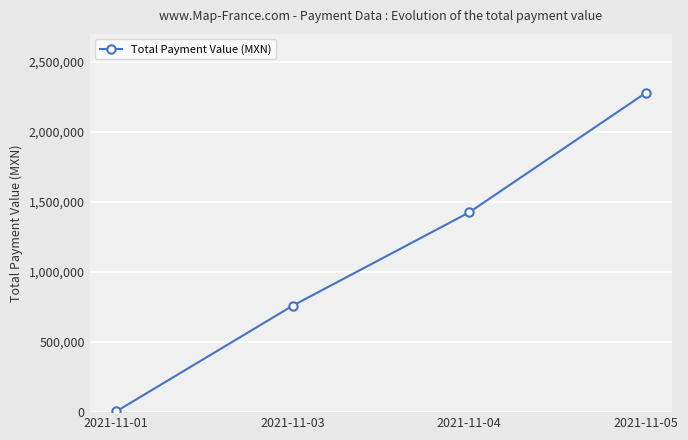

Which label corresponds to the largest value in the chart?

2021-11-05